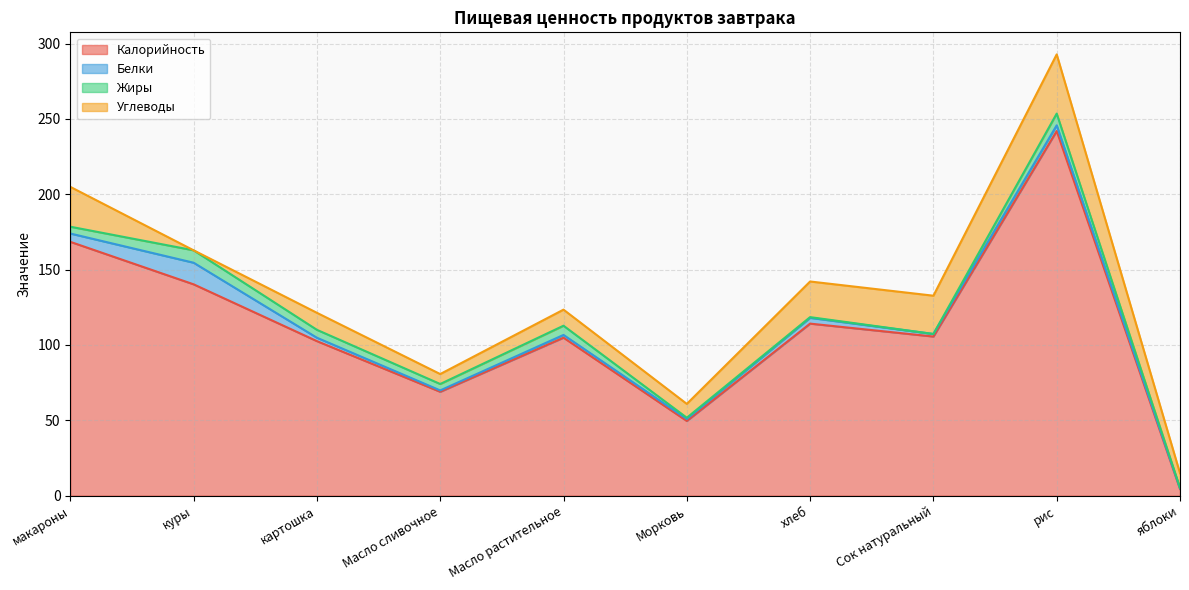

How many data points does each series have?

10